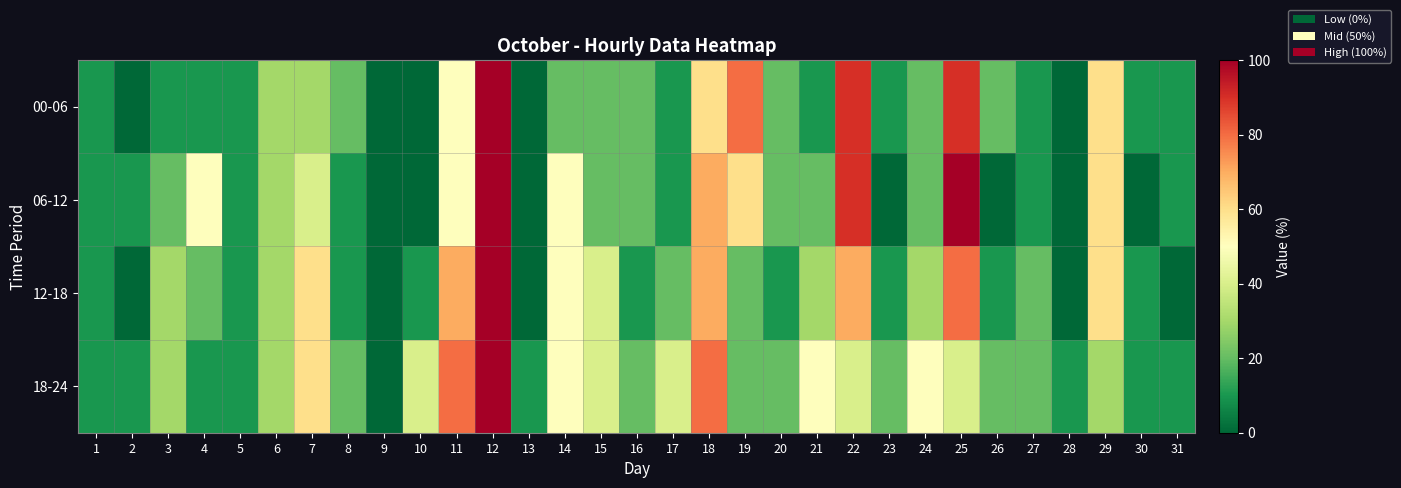

Reading left to right, list all the values displayed in this chart.

00-06: 1=10	2=0	3=10	4=10	5=10	6=30	7=30	8=20	9=0	10=0	11=50	12=100	13=0	14=20	15=20	16=20	17=10	18=60	19=80	20=20	21=10	22=90	23=10	24=20	25=90	26=20	27=10	28=0	29=60	30=10	31=10
06-12: 1=10	2=10	3=20	4=50	5=10	6=30	7=40	8=10	9=0	10=0	11=50	12=100	13=0	14=50	15=20	16=20	17=10	18=70	19=60	20=20	21=20	22=90	23=0	24=20	25=100	26=0	27=10	28=0	29=60	30=0	31=10
12-18: 1=10	2=0	3=30	4=20	5=10	6=30	7=60	8=10	9=0	10=10	11=70	12=100	13=0	14=50	15=40	16=10	17=20	18=70	19=20	20=10	21=30	22=70	23=10	24=30	25=80	26=10	27=20	28=0	29=60	30=10	31=0
18-24: 1=10	2=10	3=30	4=10	5=10	6=30	7=60	8=20	9=0	10=40	11=80	12=100	13=10	14=50	15=40	16=20	17=40	18=80	19=20	20=20	21=50	22=40	23=20	24=50	25=40	26=20	27=20	28=10	29=30	30=10	31=10